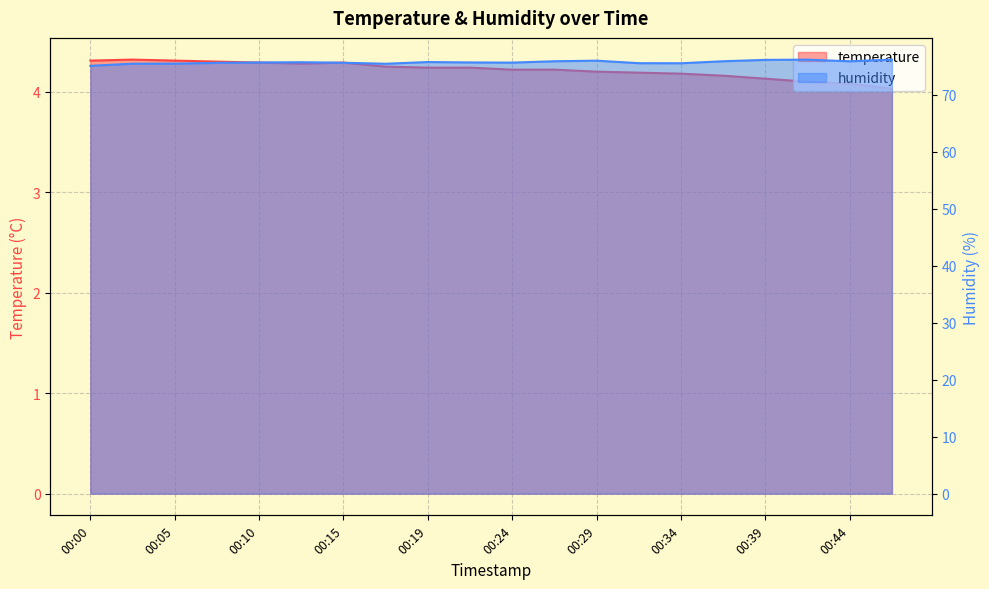

What is the minimum value for temperature?

4.0